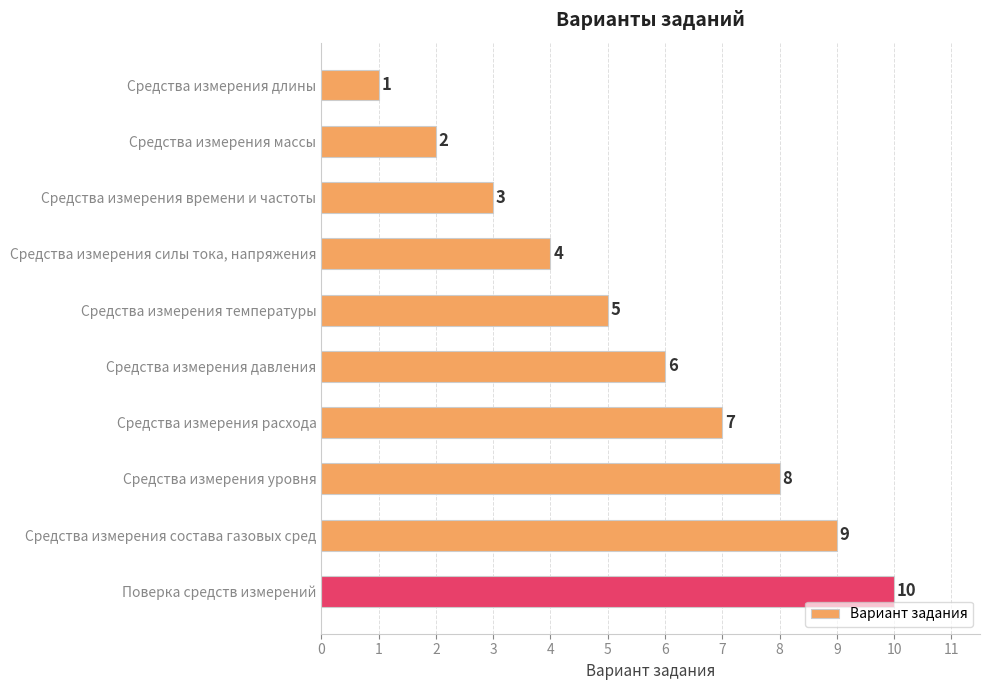

The value at Средства измерения состава газовых сред is 9. True or false?

True